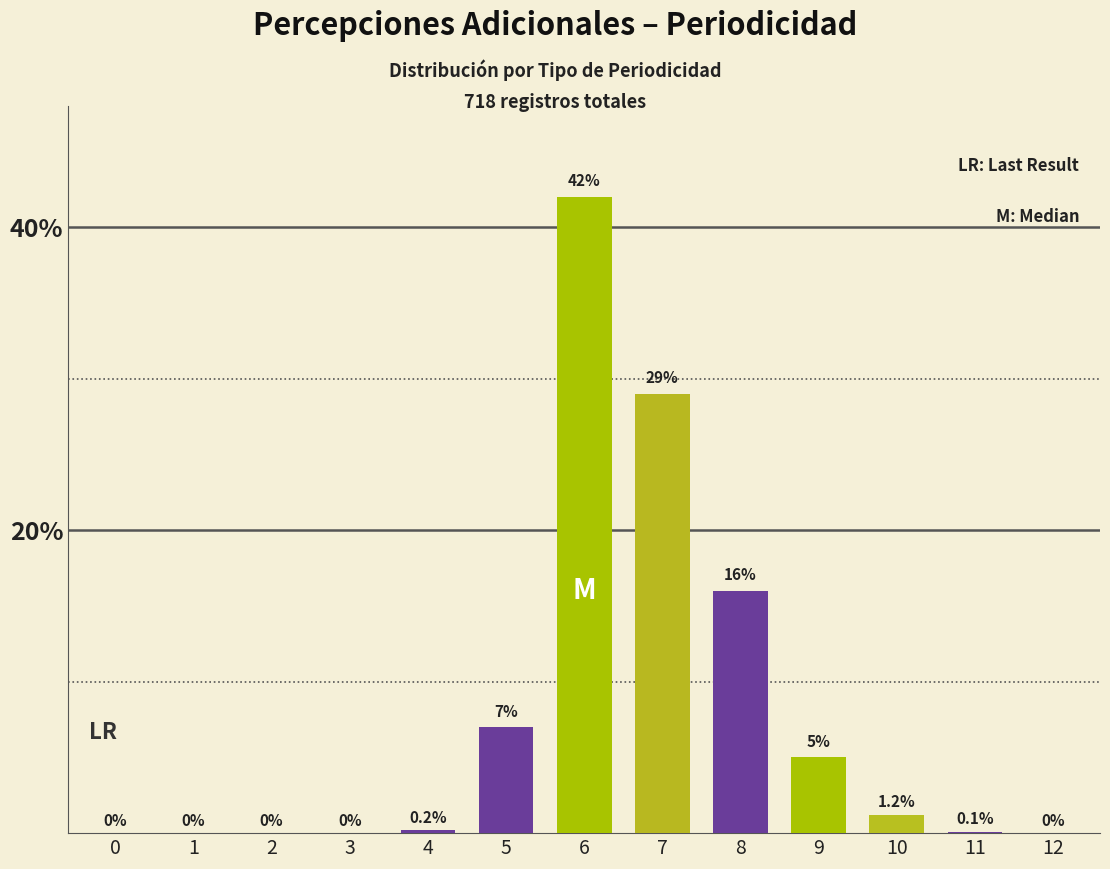

How many series are shown in this chart?

1